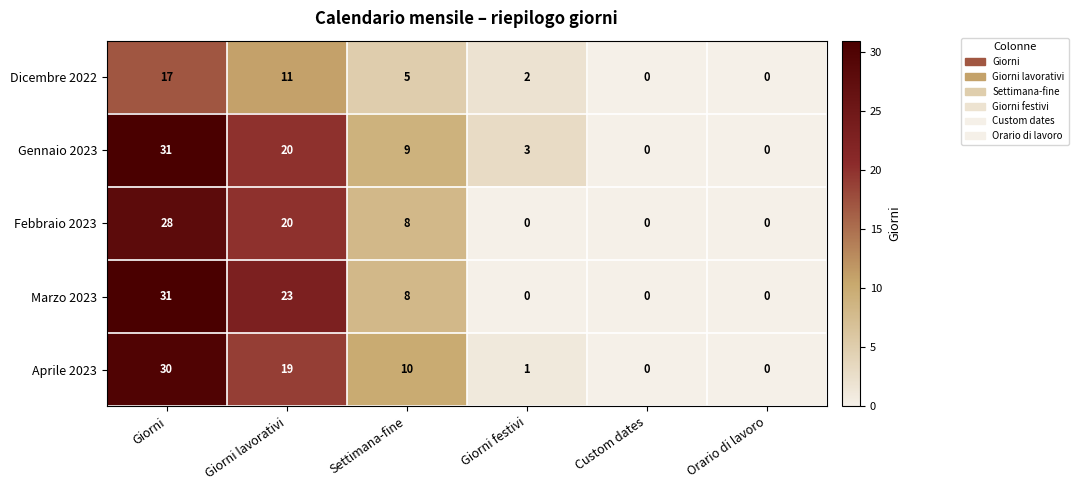

At which category does the chart reach its peak across all series?

Giorni